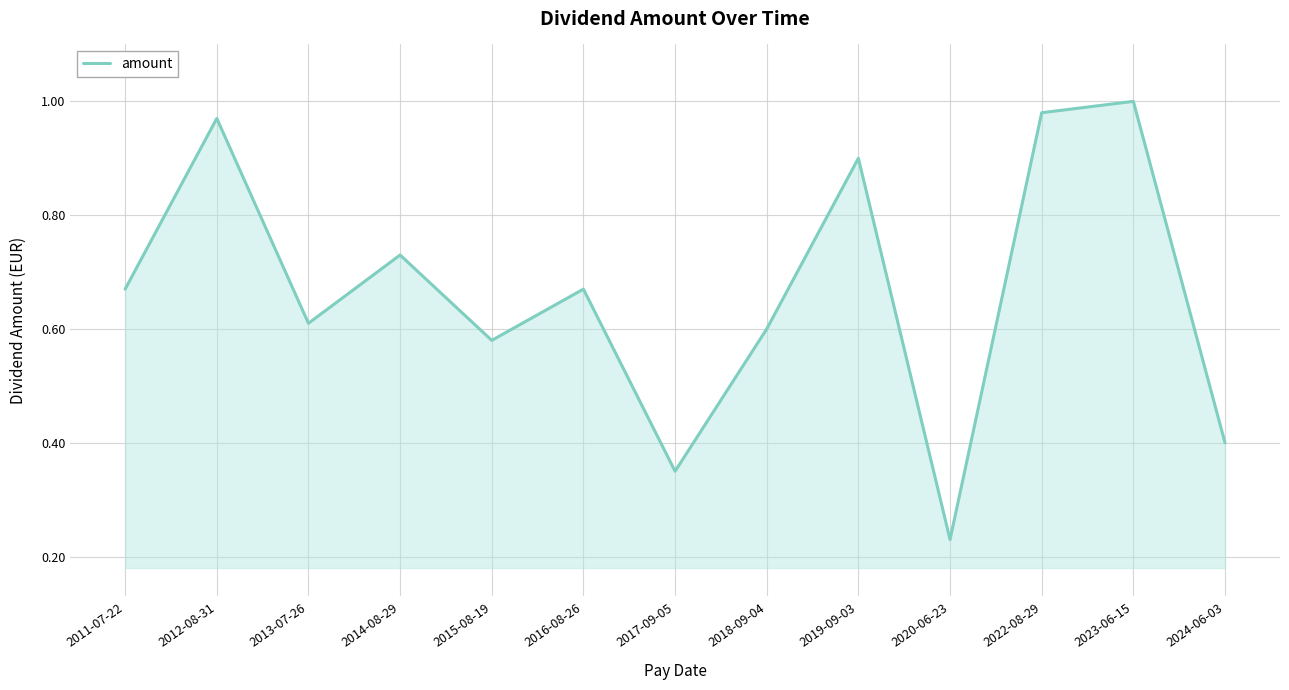

What position from the left is 2017-09-05?

7